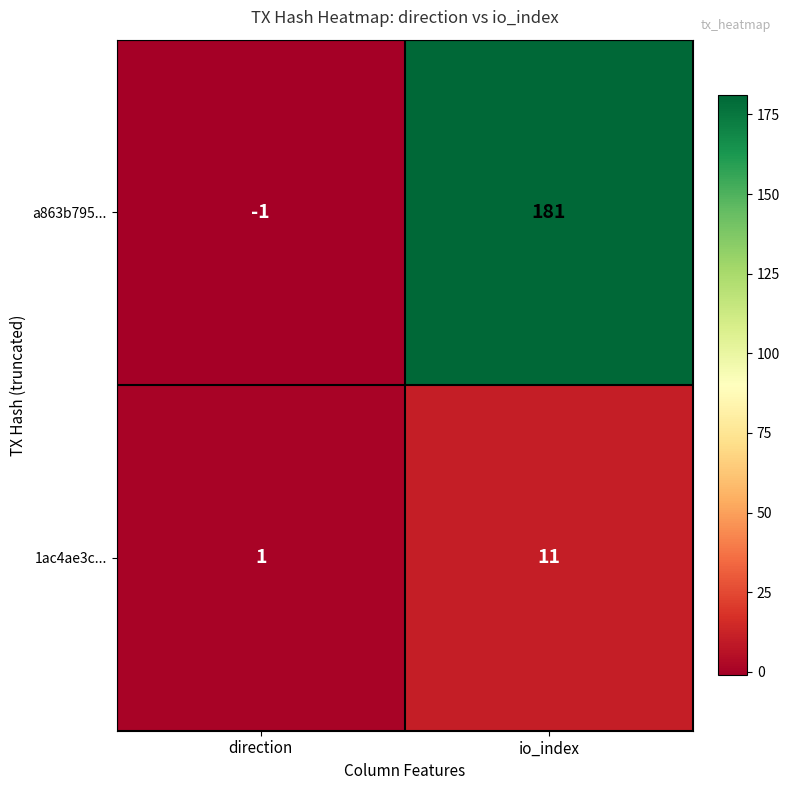

True or false: a863b795... has a value of 244 at io_index.

False